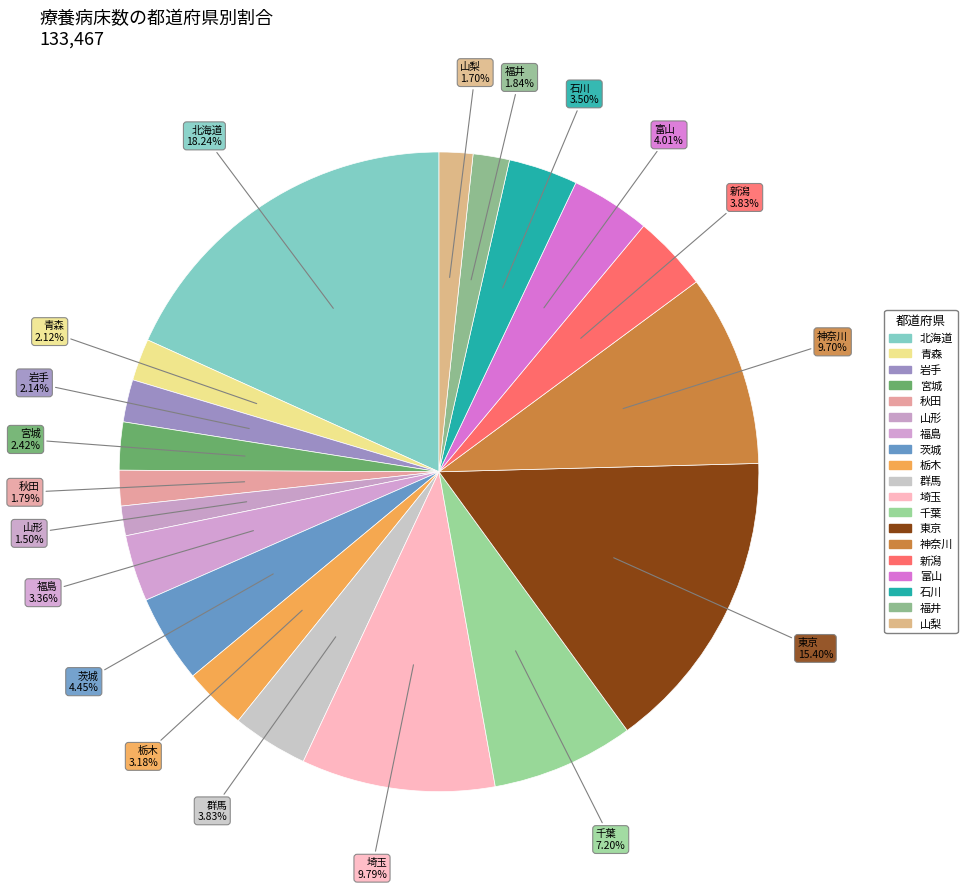

The 茨城 slice represents 1% of the pie. True or false?

False